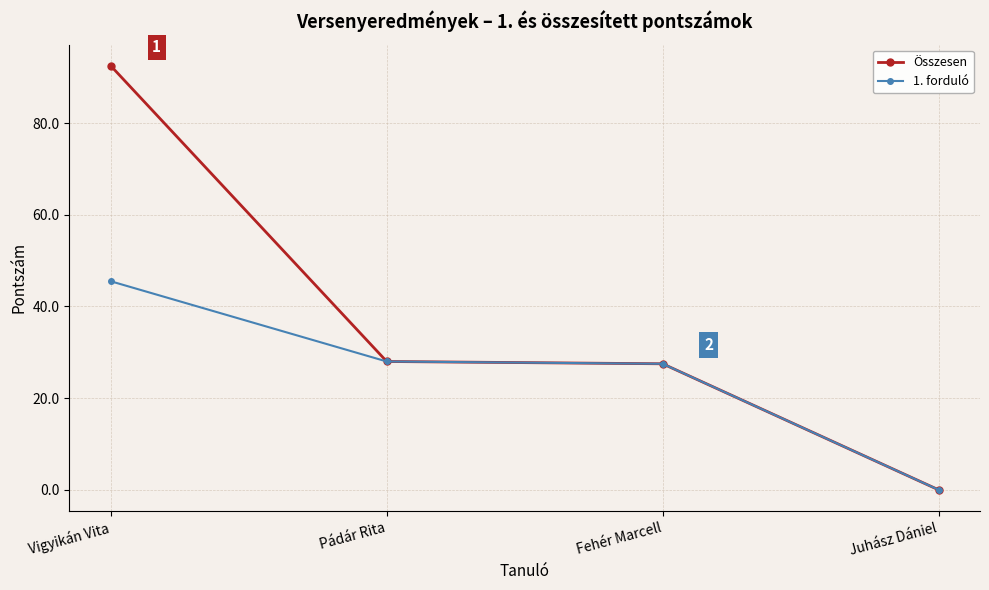

What is the difference between the maximum and minimum values in the Összesen series?

92.5